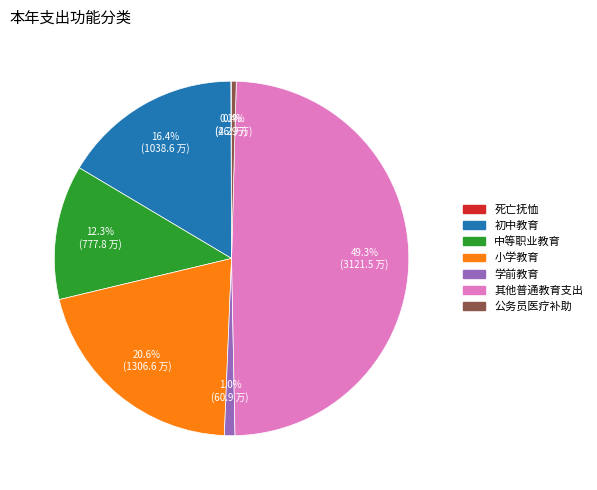

Between 中等职业教育 and 其他普通教育支出, which is larger?

其他普通教育支出